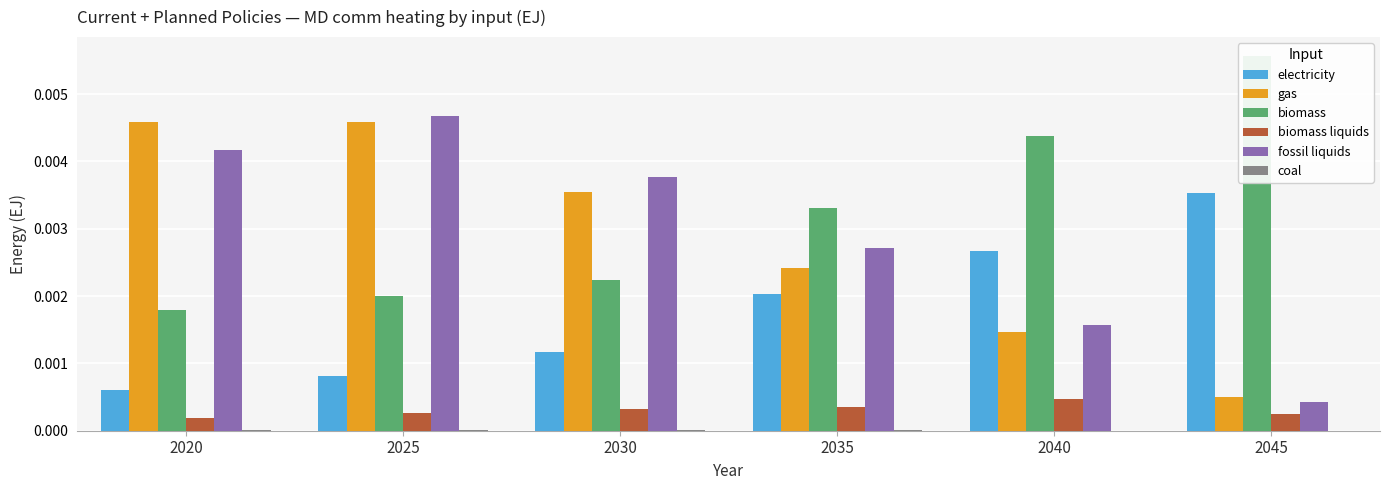

At which category is the sum across all series the highest?

2025